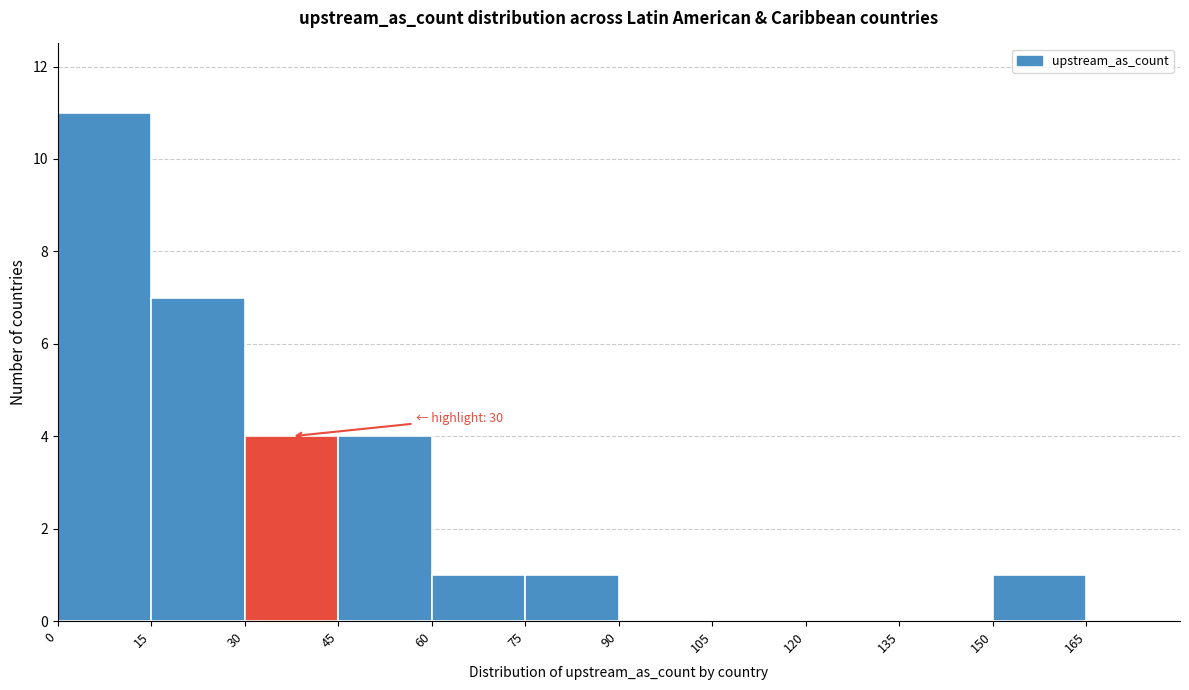

Which range on the x-axis has the tallest bar?

0 to 15